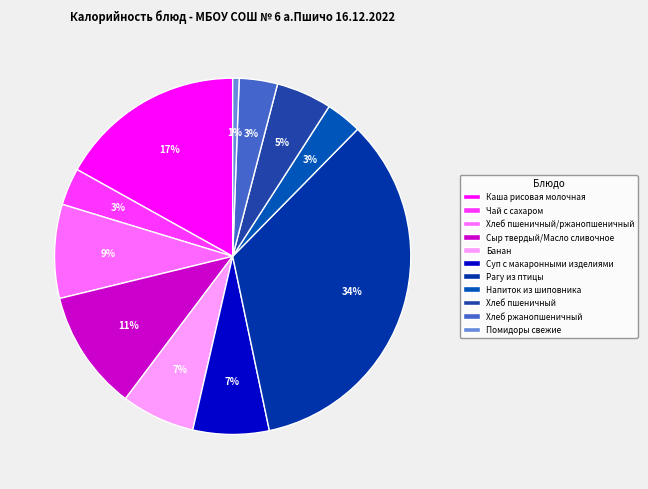

Count the number of slices in the pie.

11